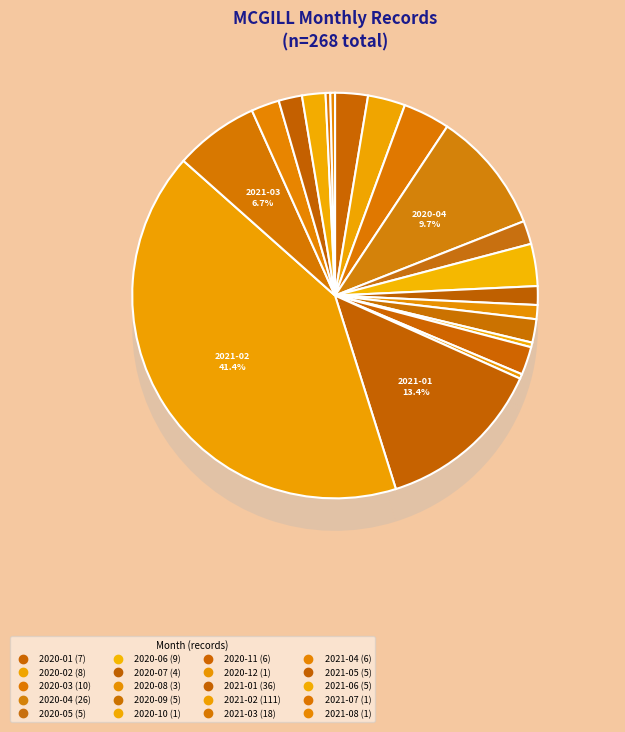

Rank the categories by value from highest to lowest.

2021-02, 2021-01, 2020-04, 2021-03, 2020-03, 2020-06, 2020-02, 2020-01, 2020-11, 2021-04, 2020-05, 2020-09, 2021-05, 2021-06, 2020-07, 2020-08, 2020-10, 2020-12, 2021-07, 2021-08